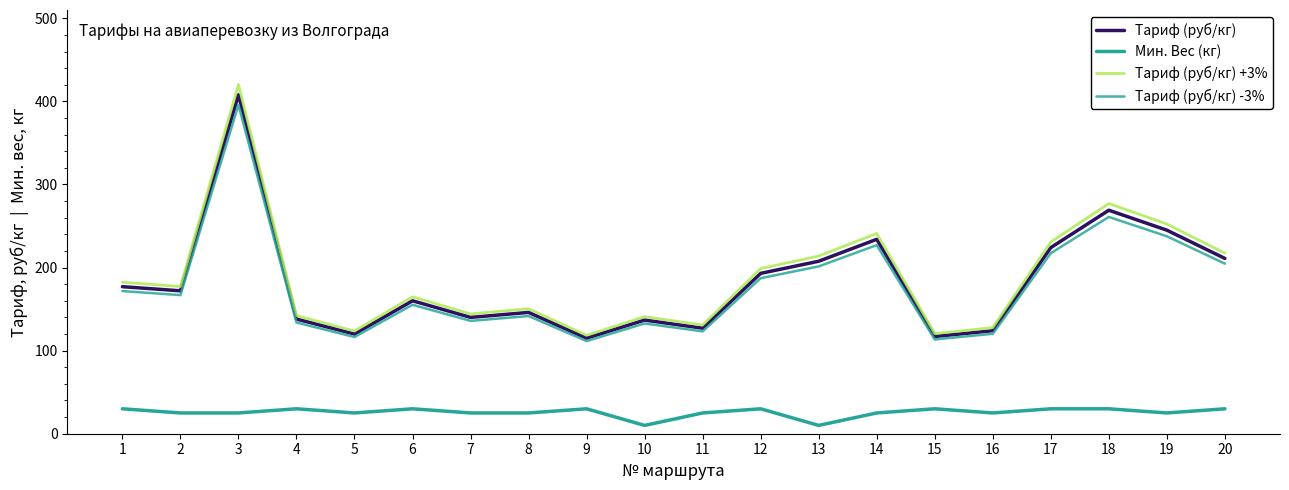

Is this an area chart (filled region under the line)?

No